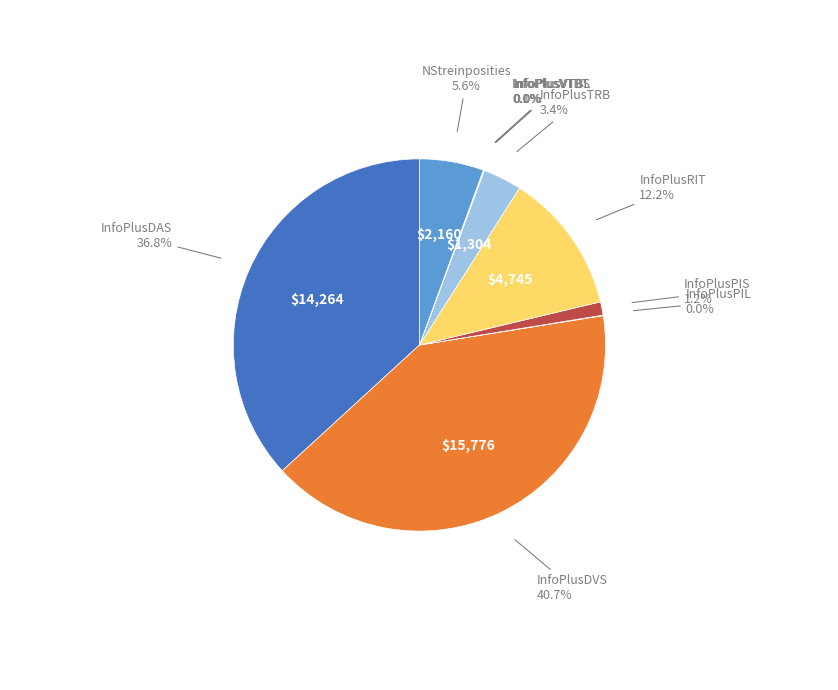

To the nearest percent, what is the difference between the largest and smallest slice percentages?

41%